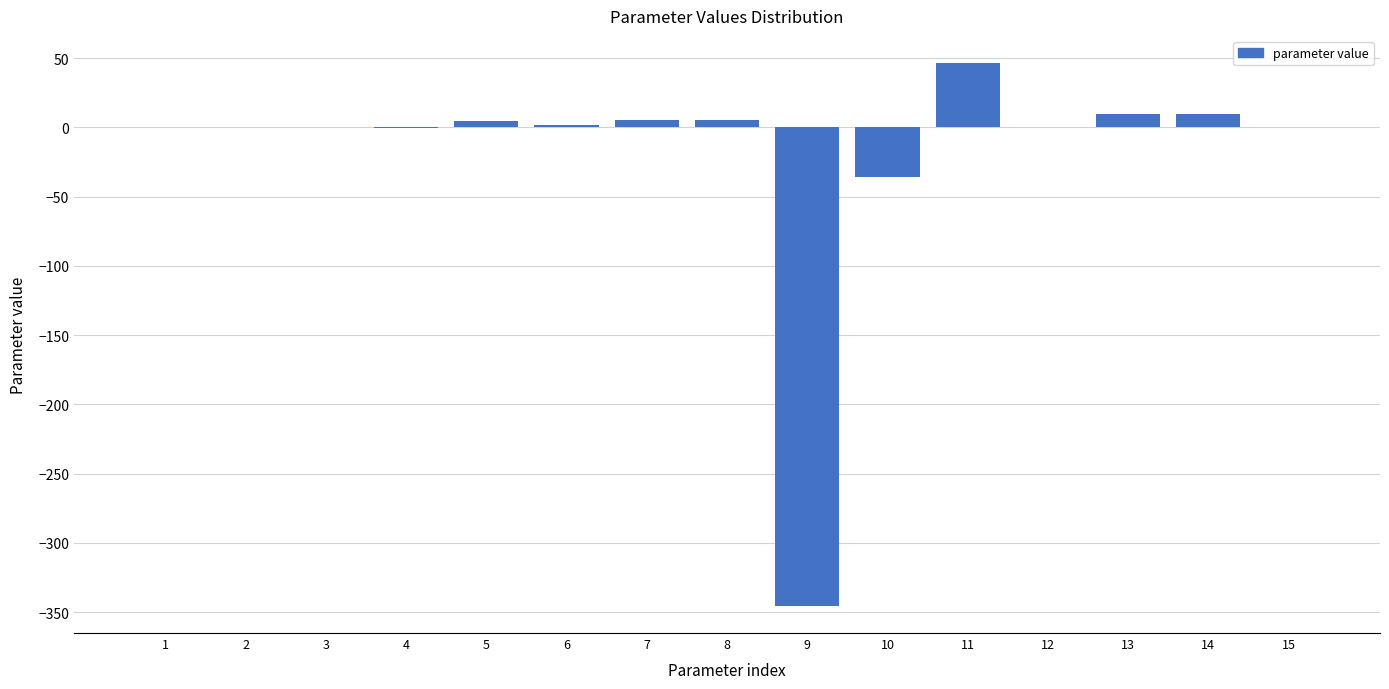

Which category has the highest value across all series?

11